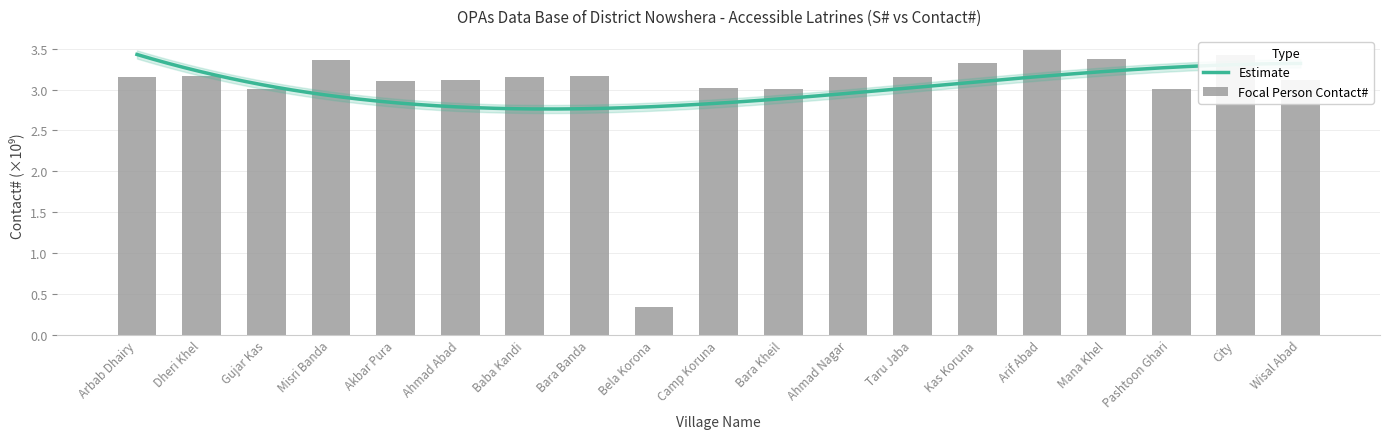

What is the minimum value shown in the chart?

0.3